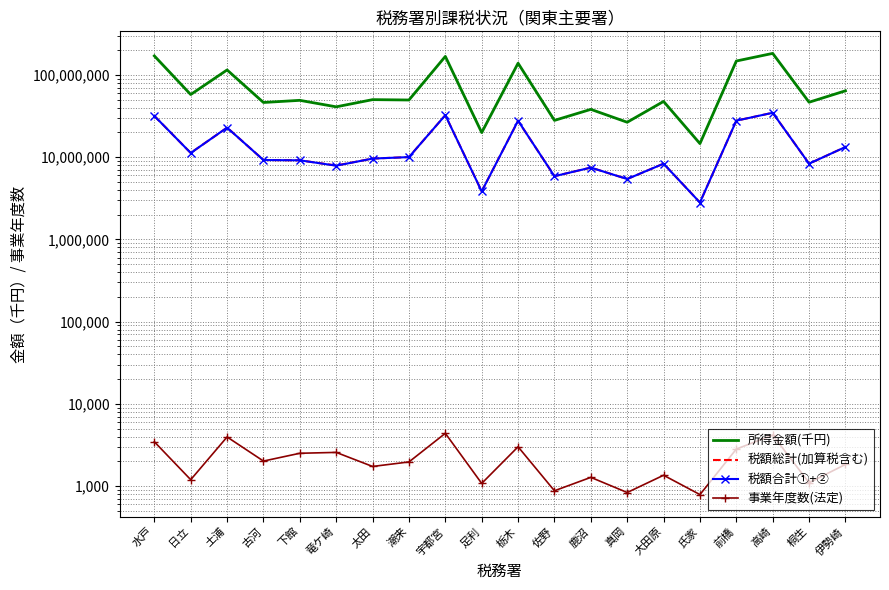

Count the number of categories in the chart.

20